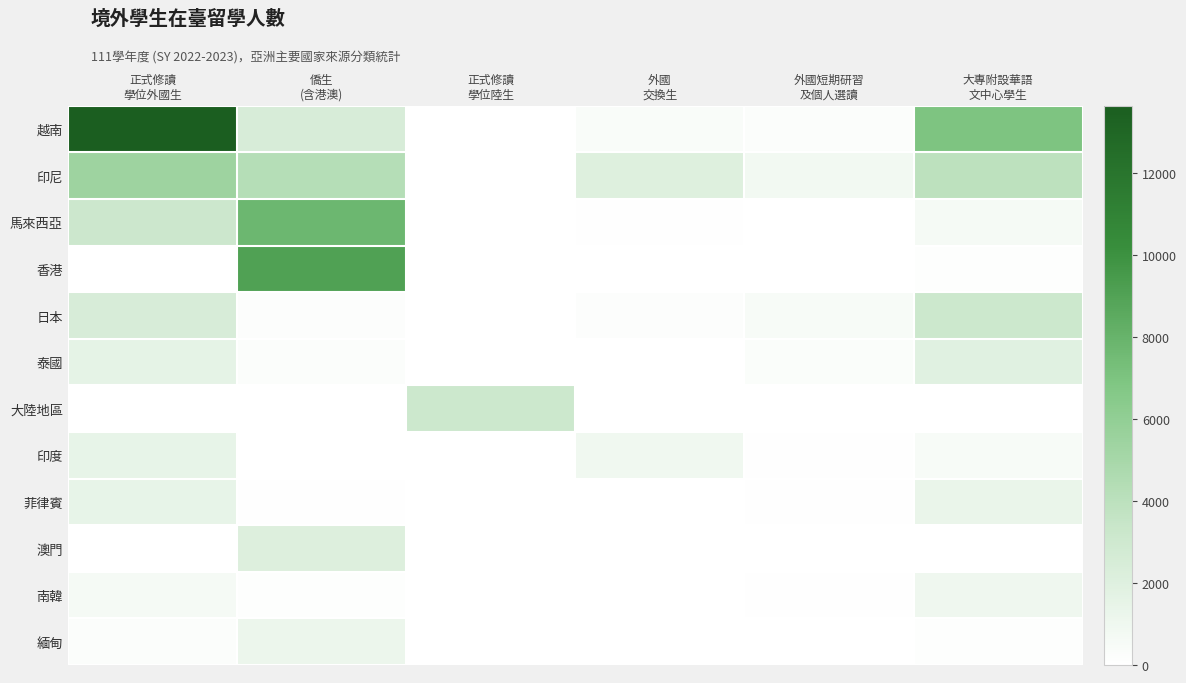

Reading left to right, list all the values displayed in this chart.

越南: 正式修讀
學位外國生=13649	僑生
(含港澳)=2492	正式修讀
學位陸生=0	外國
交換生=373	外國短期研習
及個人選讀=217	大專附設華語
文中心學生=6962
印尼: 正式修讀
學位外國生=5388	僑生
(含港澳)=4274	正式修讀
學位陸生=0	外國
交換生=2055	外國短期研習
及個人選讀=834	大專附設華語
文中心學生=3938
馬來西亞: 正式修讀
學位外國生=3169	僑生
(含港澳)=7755	正式修讀
學位陸生=0	外國
交換生=68	外國短期研習
及個人選讀=27	大專附設華語
文中心學生=596
香港: 正式修讀
學位外國生=0	僑生
(含港澳)=9069	正式修讀
學位陸生=0	外國
交換生=23	外國短期研習
及個人選讀=43	大專附設華語
文中心學生=113
日本: 正式修讀
學位外國生=2465	僑生
(含港澳)=205	正式修讀
學位陸生=0	外國
交換生=199	外國短期研習
及個人選讀=529	大專附設華語
文中心學生=3141
泰國: 正式修讀
學位外國生=1560	僑生
(含港澳)=263	正式修讀
學位陸生=0	外國
交換生=18	外國短期研習
及個人選讀=306	大專附設華語
文中心學生=1892
大陸地區: 正式修讀
學位外國生=0	僑生
(含港澳)=0	正式修讀
學位陸生=3121	外國
交換生=0	外國短期研習
及個人選讀=0	大專附設華語
文中心學生=7
印度: 正式修讀
學位外國生=1452	僑生
(含港澳)=12	正式修讀
學位陸生=0	外國
交換生=957	外國短期研習
及個人選讀=94	大專附設華語
文中心學生=514
菲律賓: 正式修讀
學位外國生=1486	僑生
(含港澳)=70	正式修讀
學位陸生=0	外國
交換生=22	外國短期研習
及個人選讀=62	大專附設華語
文中心學生=1325
澳門: 正式修讀
學位外國生=0	僑生
(含港澳)=2120	正式修讀
學位陸生=0	外國
交換生=14	外國短期研習
及個人選讀=0	大專附設華語
文中心學生=4
南韓: 正式修讀
學位外國生=624	僑生
(含港澳)=149	正式修讀
學位陸生=0	外國
交換生=14	外國短期研習
及個人選讀=81	大專附設華語
文中心學生=1008
緬甸: 正式修讀
學位外國生=248	僑生
(含港澳)=1215	正式修讀
學位陸生=0	外國
交換生=4	外國短期研習
及個人選讀=18	大專附設華語
文中心學生=132